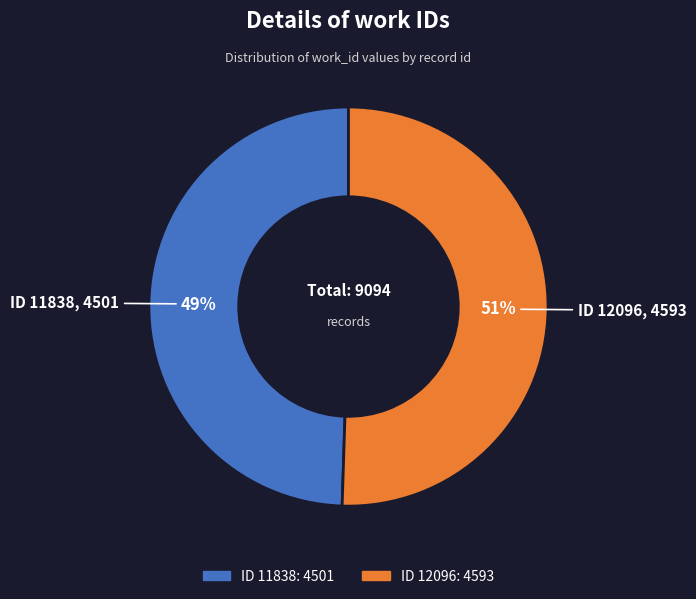

To the nearest percent, what is the average slice percentage?

50%